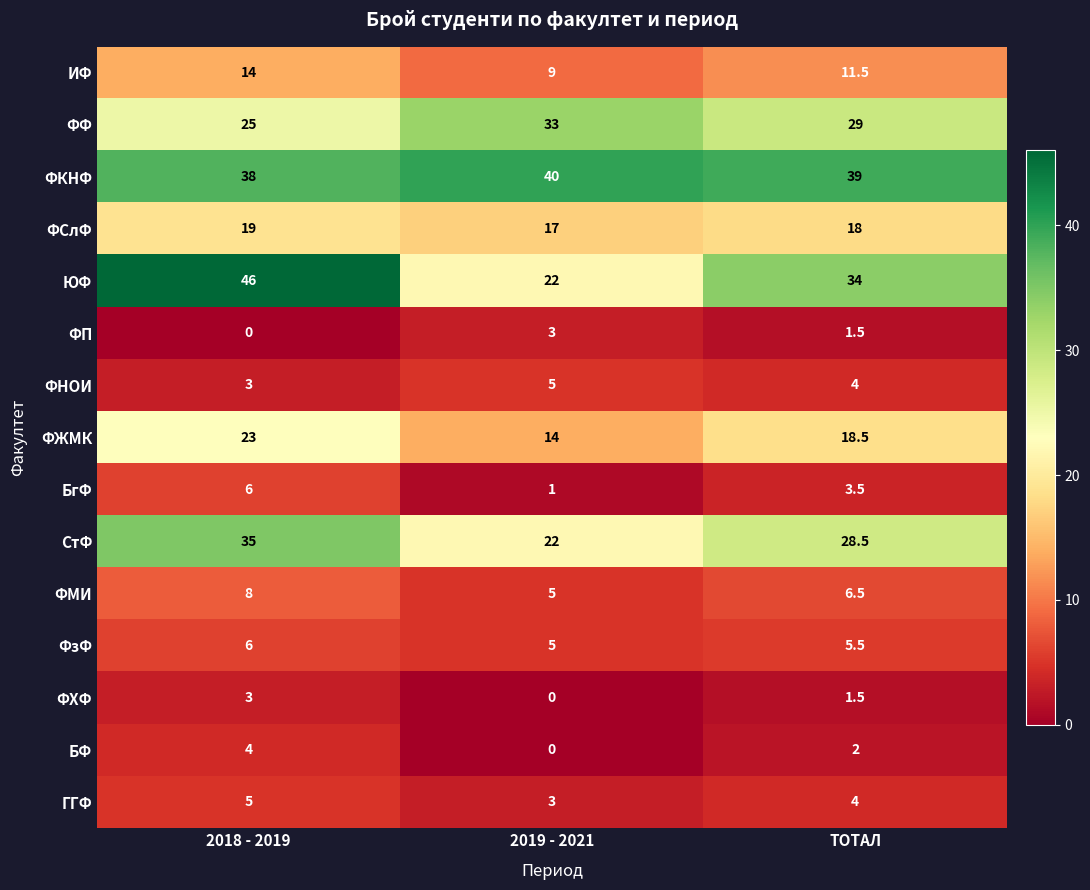

What is the lowest value of the СтФ series?

22.0